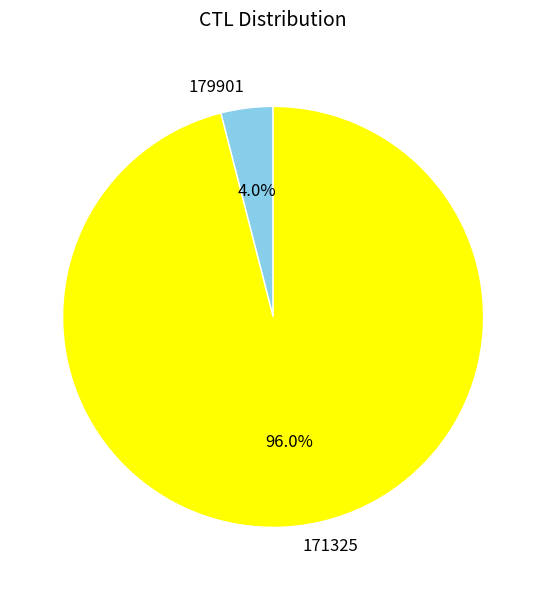

What is the smallest slice in the pie chart?

179901